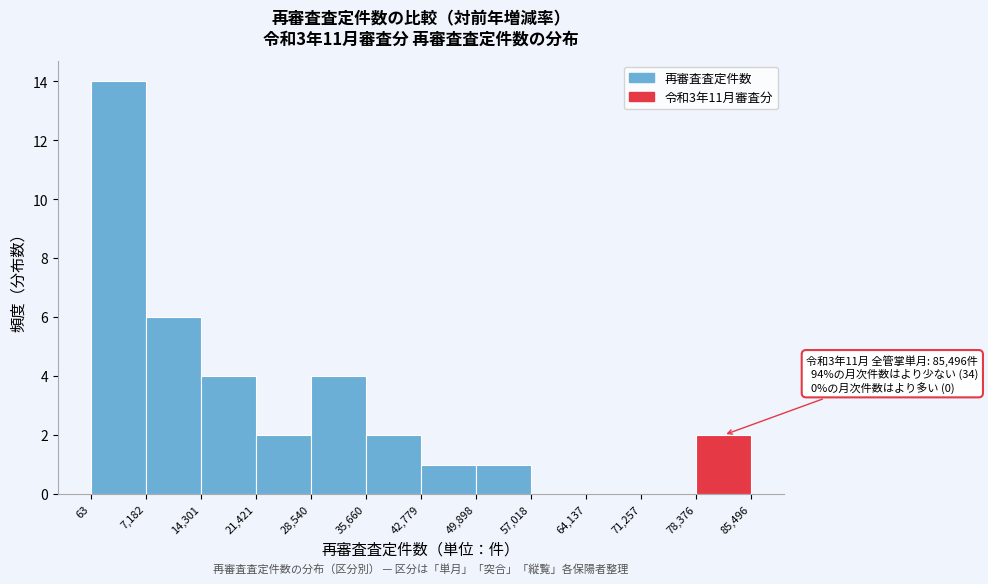

Which range on the x-axis has the tallest bar?

63 to 7,182